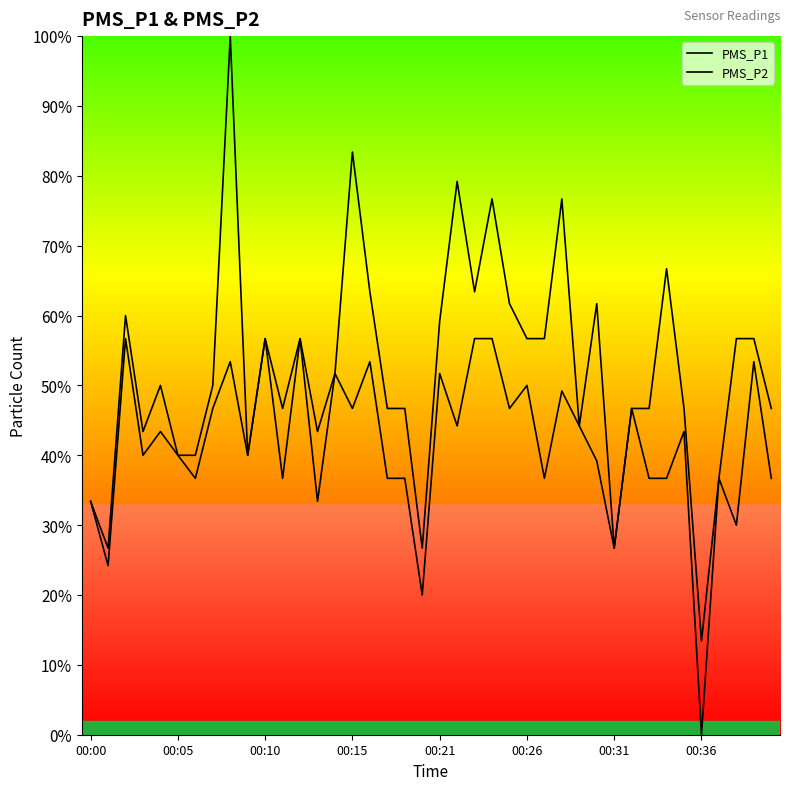

Does the chart display data point markers on the line(s)?

No